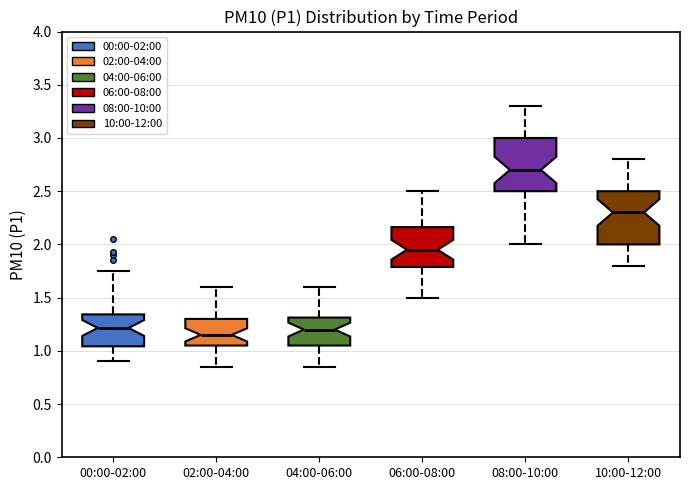

Reading left to right, transcribe this box plot: for each box, give where its median line is, the range the box spans, and where its two whiskers end, as read against the y-axis. The values are not printed on the chart, so give them approximately, as read against the axis.

00:00-02:00: median 1.20, box 1.05 to 1.35, whiskers 0.90 to 1.75
02:00-04:00: median 1.15, box 1.05 to 1.30, whiskers 0.85 to 1.60
04:00-06:00: median 1.20, box 1.05 to 1.30, whiskers 0.85 to 1.60
06:00-08:00: median 1.95, box 1.80 to 2.15, whiskers 1.50 to 2.50
08:00-10:00: median 2.70, box 2.50 to 3.00, whiskers 2.00 to 3.30
10:00-12:00: median 2.30, box 2.00 to 2.50, whiskers 1.80 to 2.80